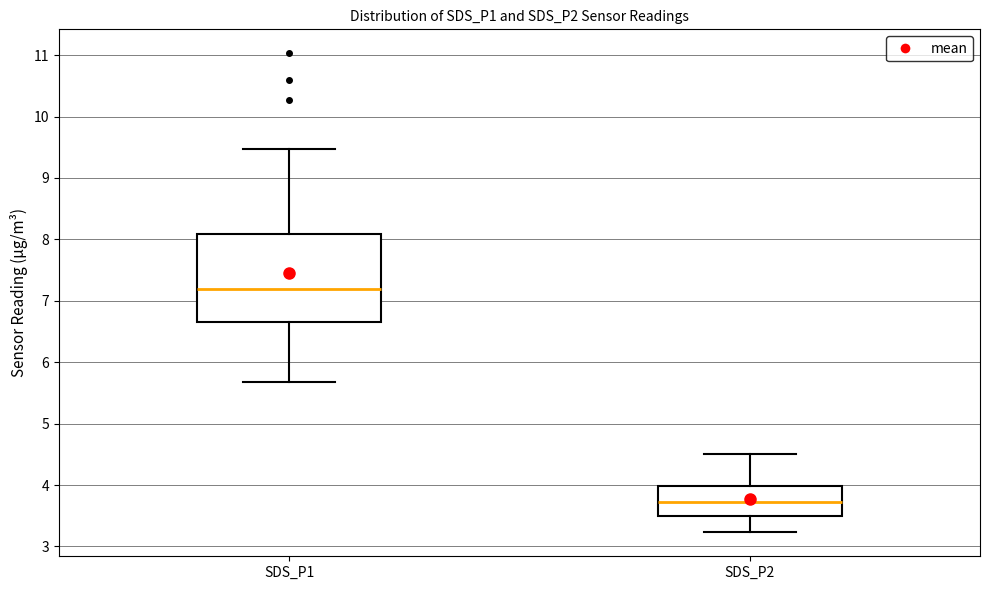

Which box is the tallest, from its lower edge to its upper edge?

SDS_P1